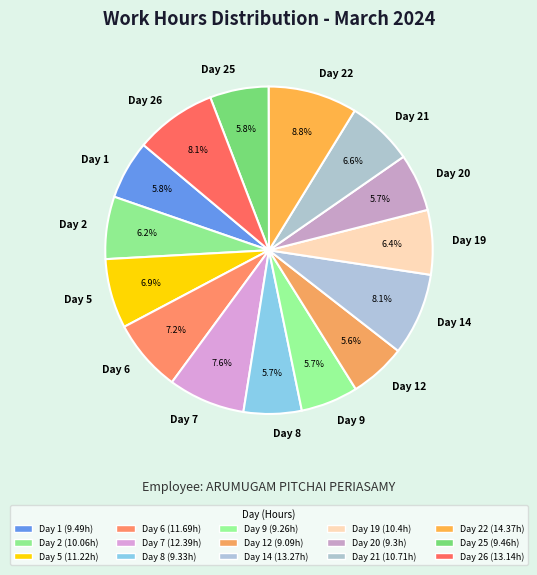

Is Day 20 the majority of the pie?

No